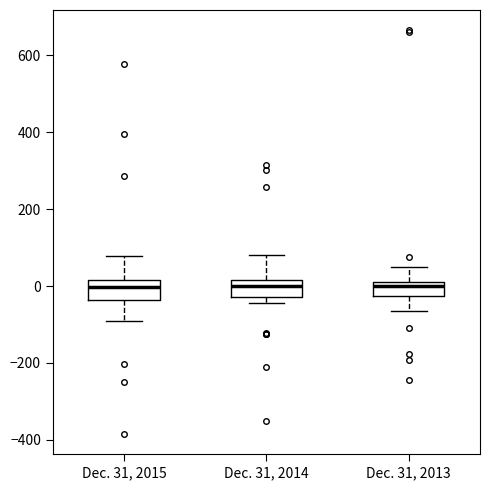

Where is the upper edge of the box for Dec. 31, 2015 on the y-axis? The values are not printed on the chart, so give them approximately, as read against the axis.

20